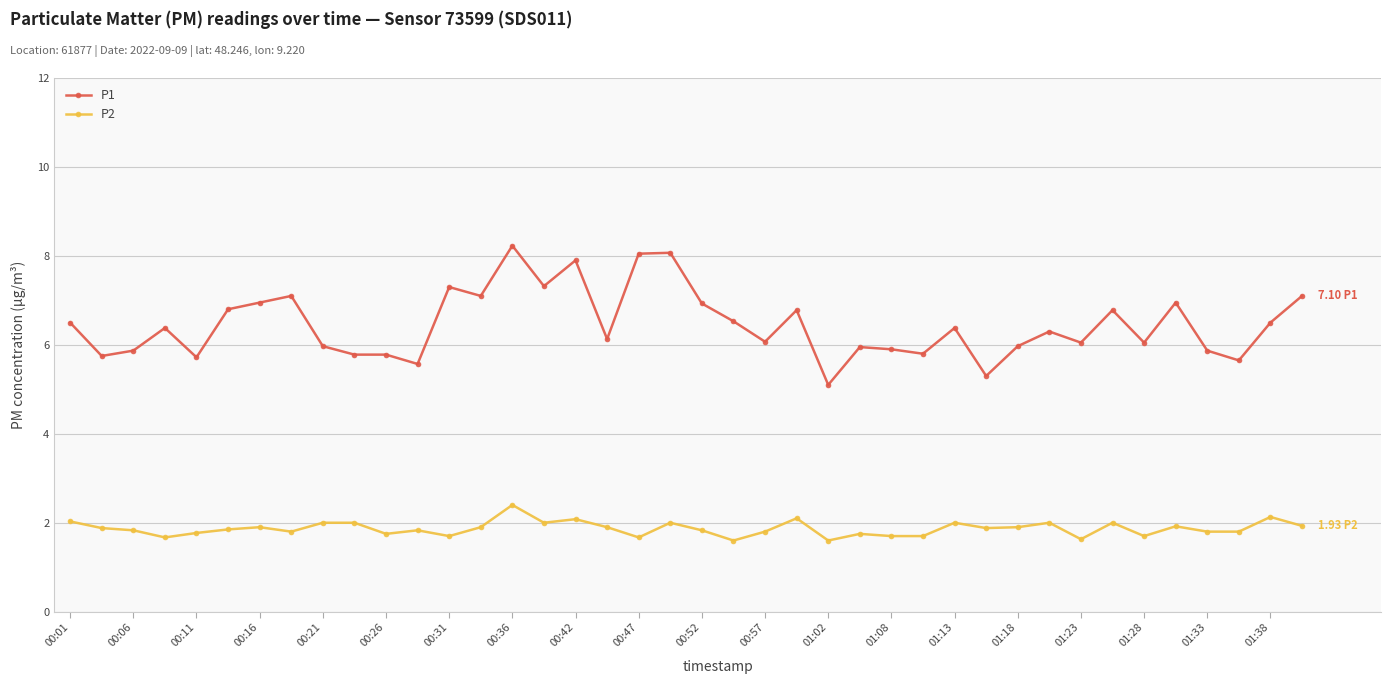

Which series has the largest total across all categories?

P1